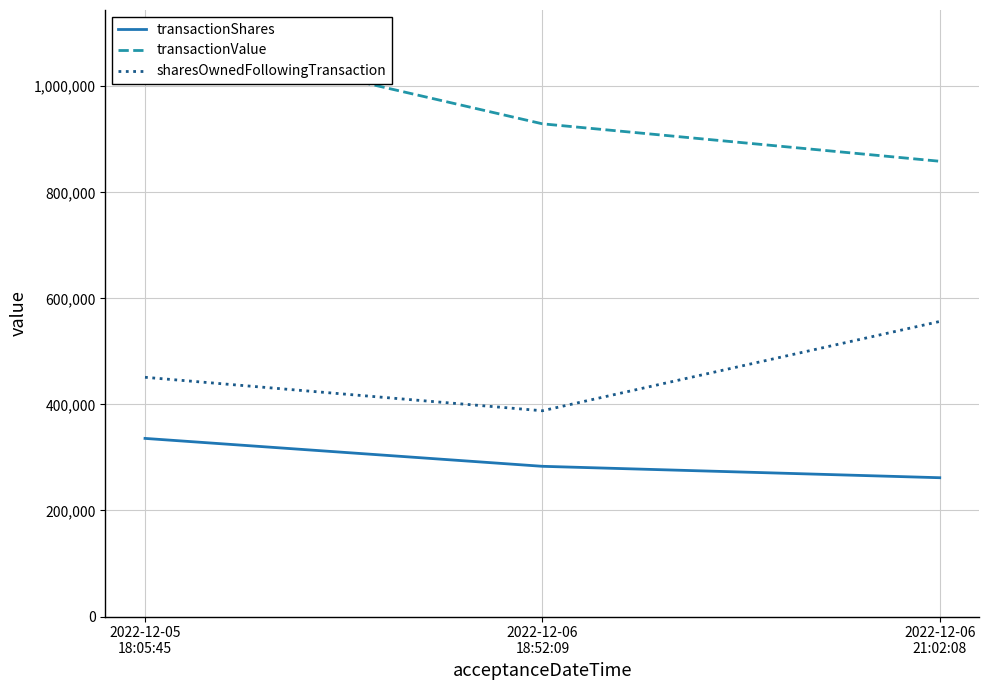

Which series has the largest range (max minus min)?

transactionValue